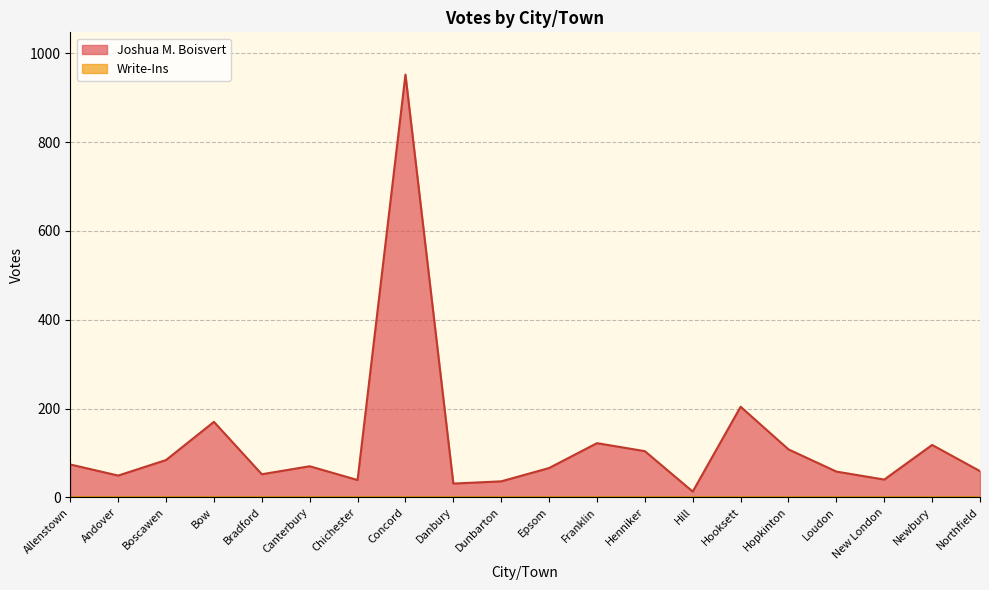

Is it true that the value at Hill is 22?

False